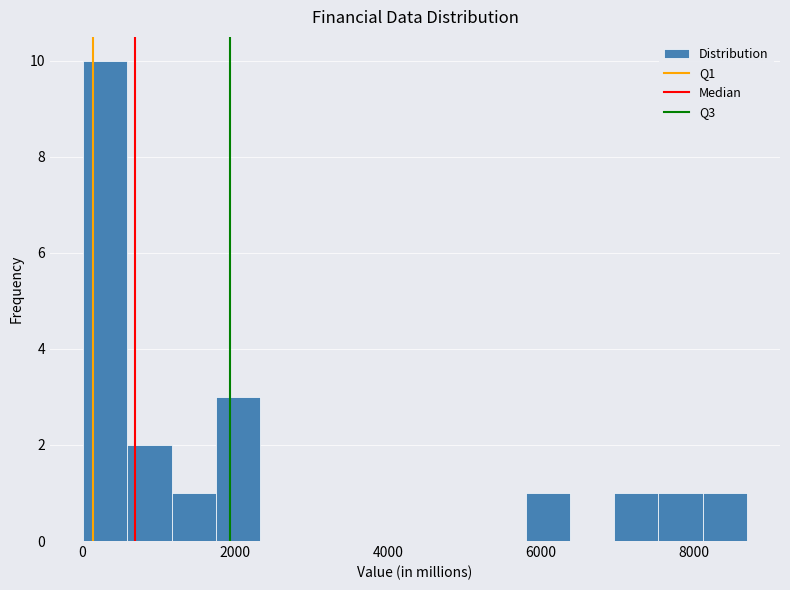

Read against the x-axis, roughly where is the centre of the tallest bar?

400